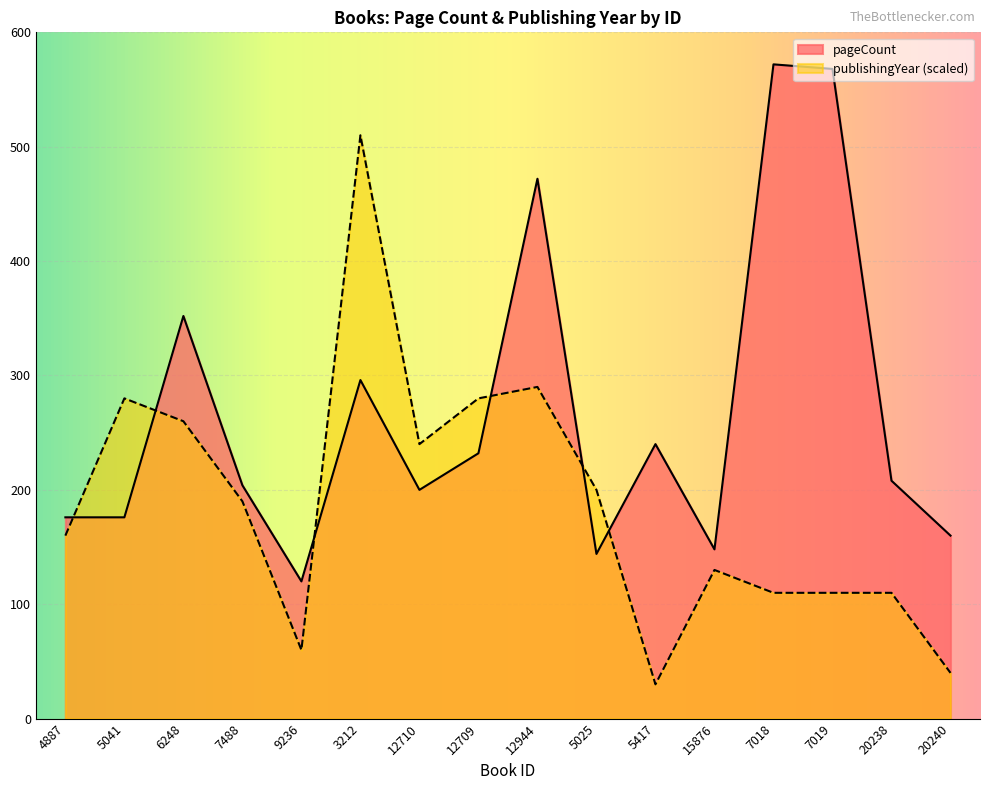

True or false: pageCount and publishingYear cross at least once.

True